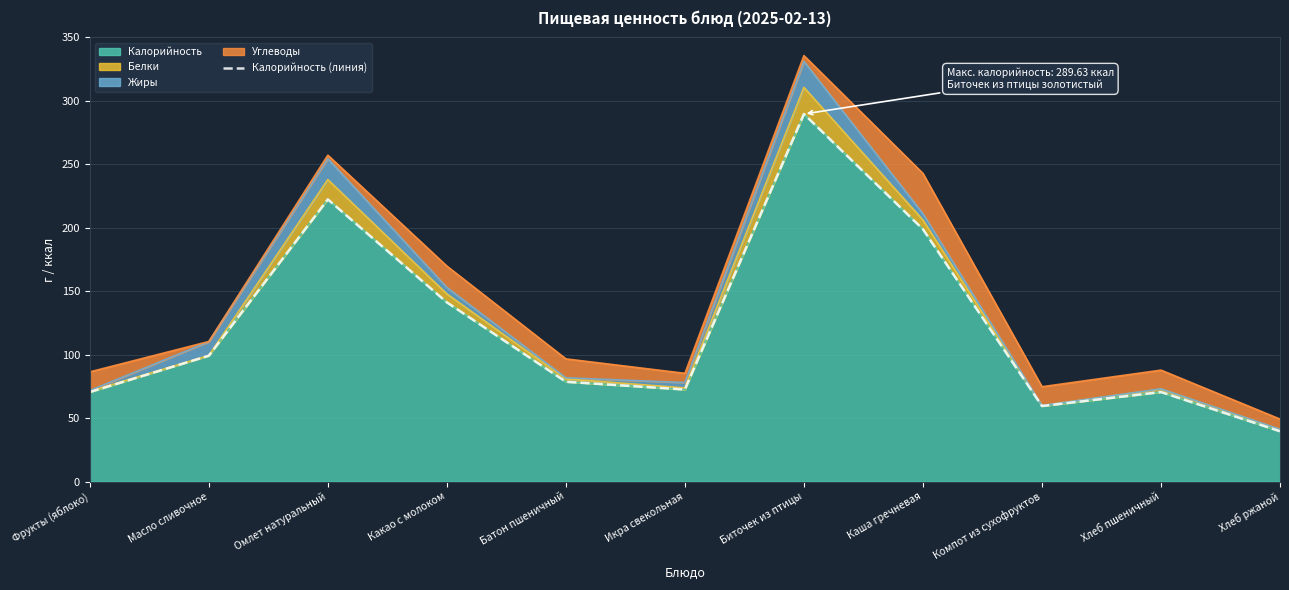

What is the difference between the maximum and minimum values?

250.0